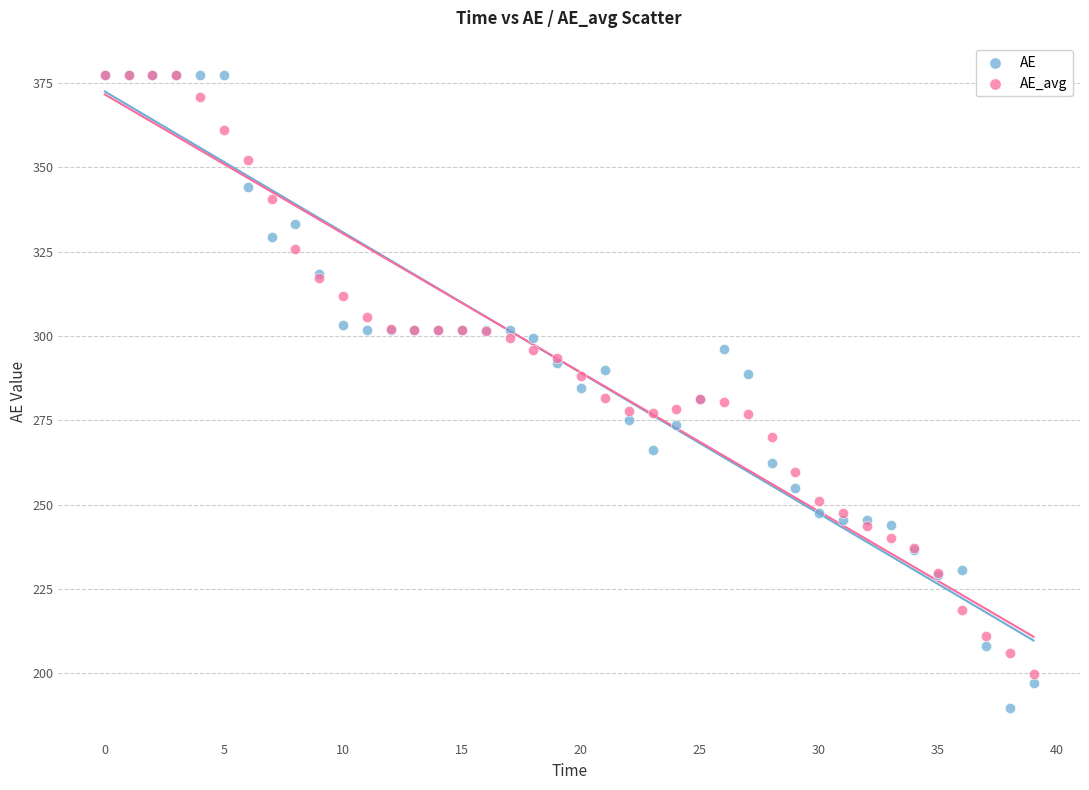

What are all the series names shown in the legend?

AE, AE_avg